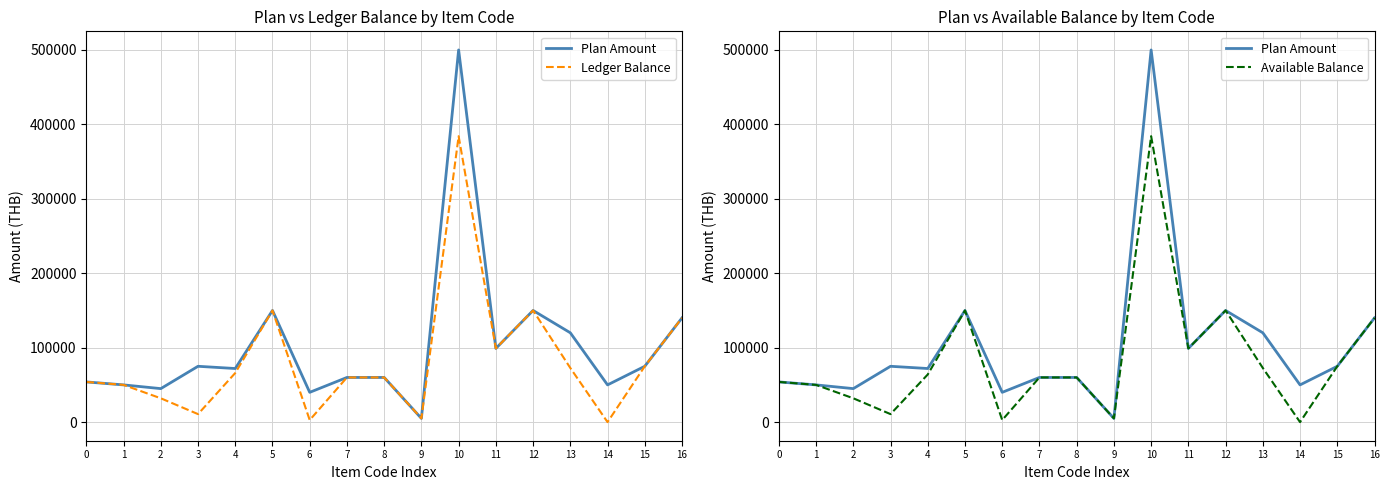

At which category is the sum across all series the highest?

10